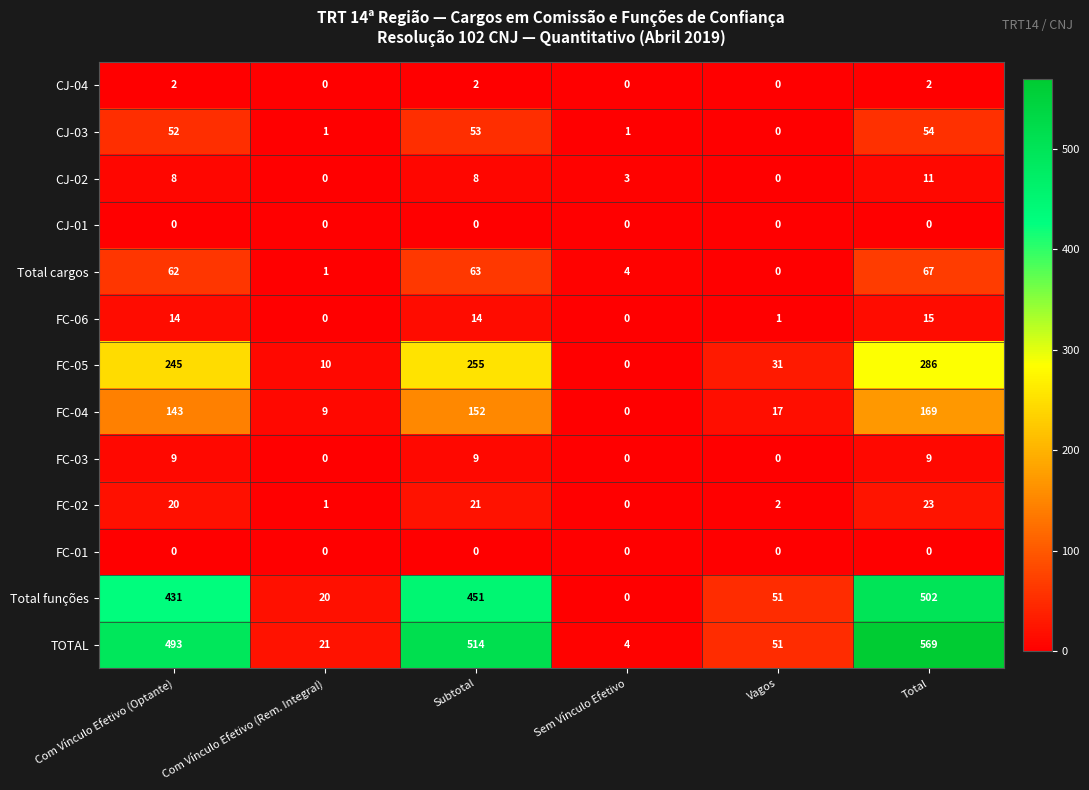

What is the total value across all series at Vagos?

153